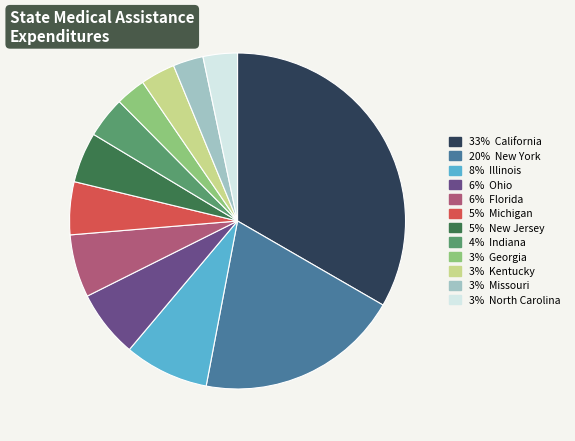

Is there a majority slice in this chart?

No